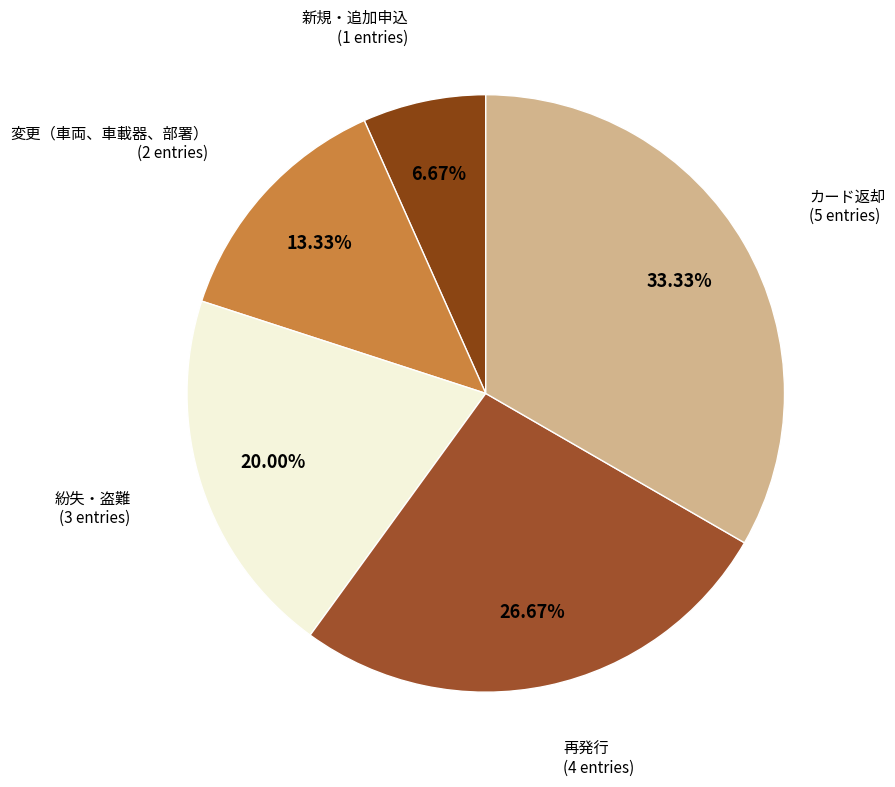

What is the smallest slice in the pie chart?

新規・追加申込